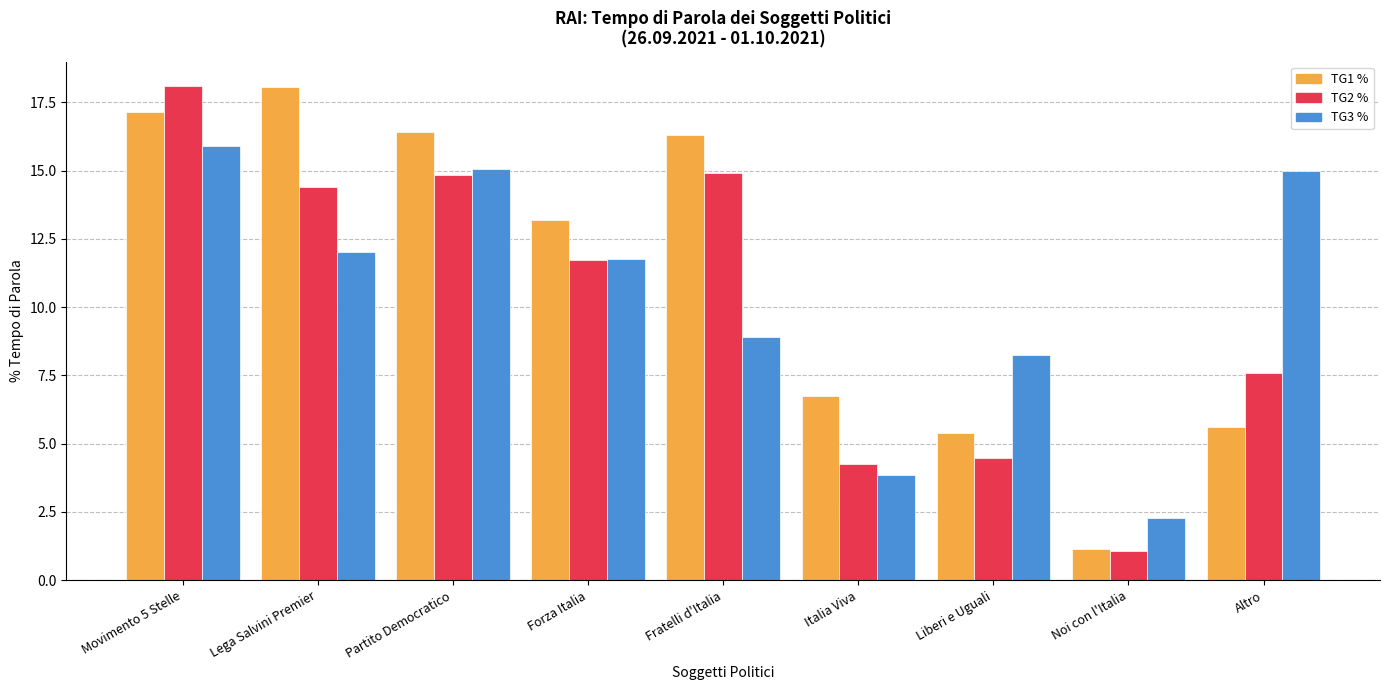

Which series changed the most between Fratelli d'Italia and Liberi e Uguali?

TG1 %